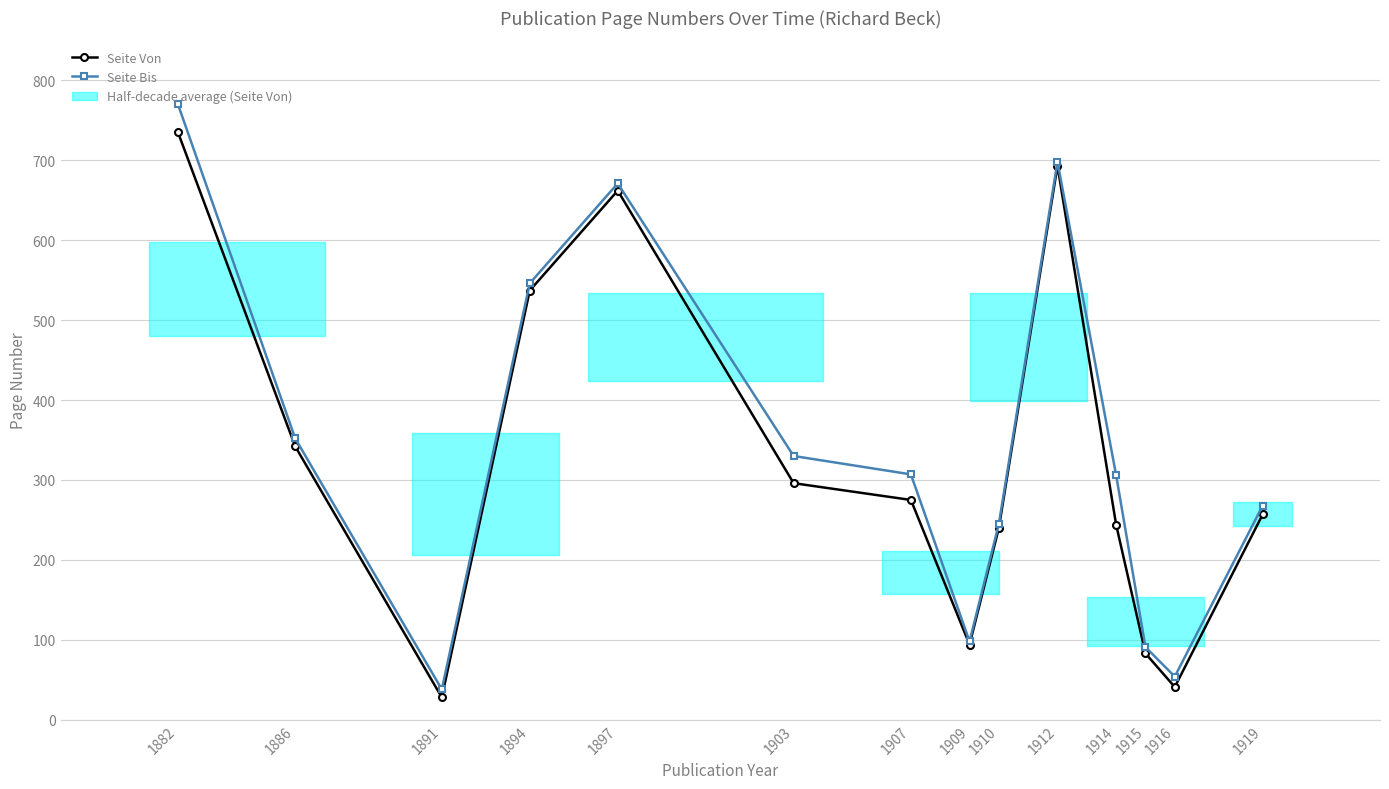

Rank the series by their maximum value, from highest to lowest.

Seite Bis, Seite Von